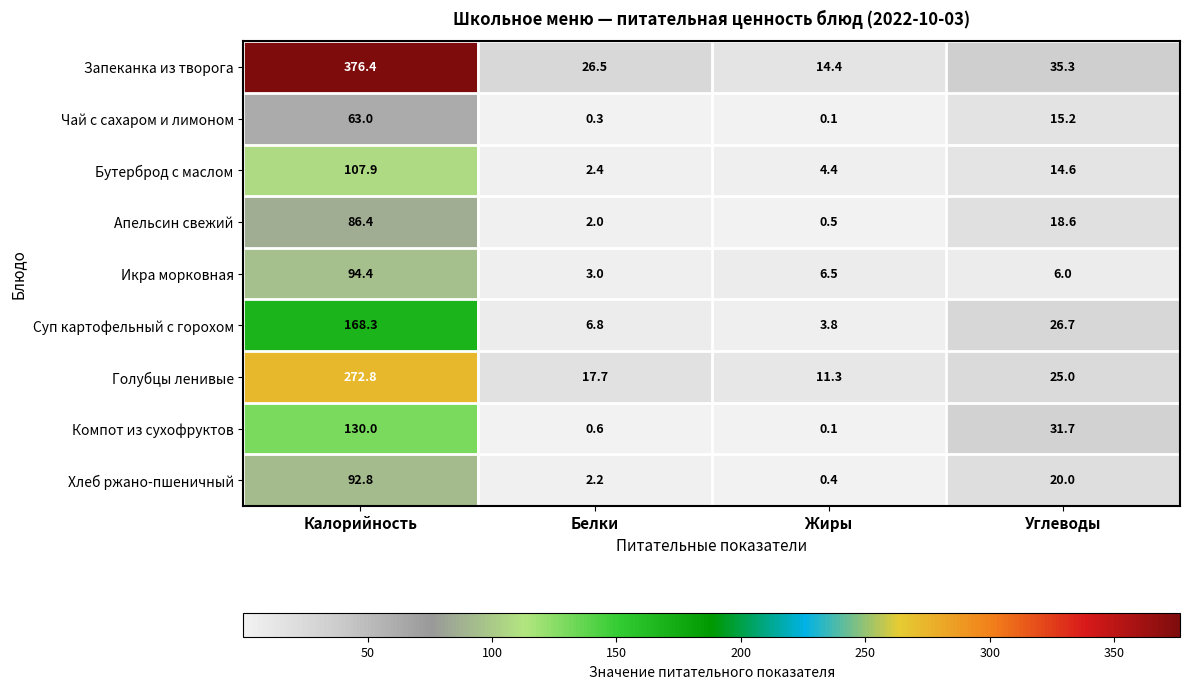

Which series has the largest total across all categories?

Запеканка из творога